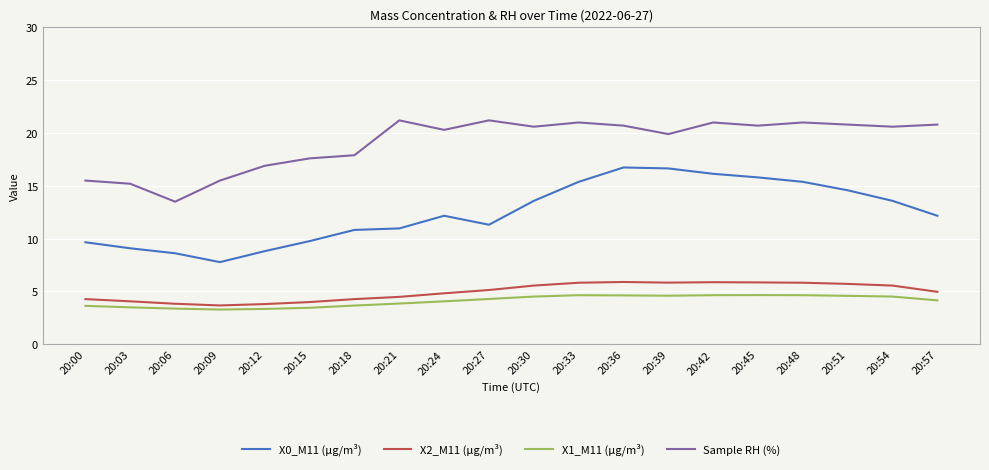

What is the sum of the X2_M11 (μg/m³) values at 20:03 and 20:33?

9.9